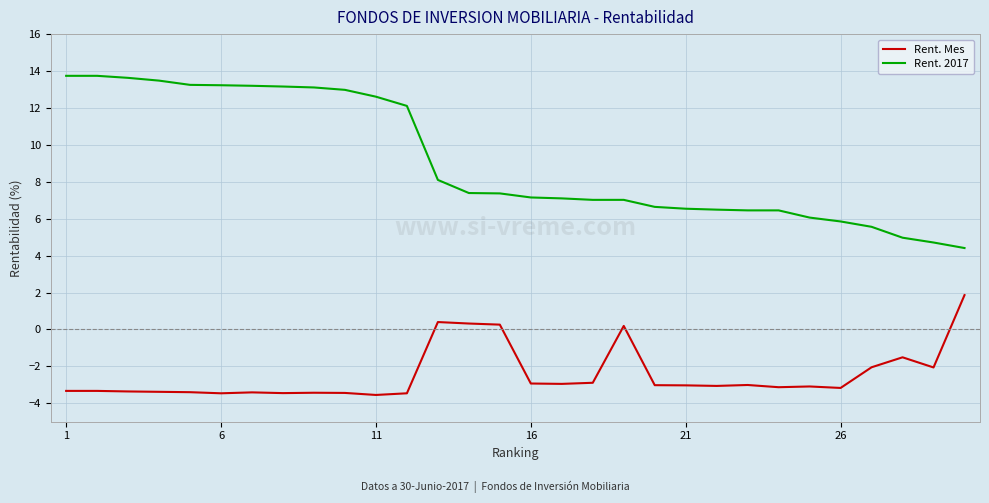

Count the number of categories in the chart.

30